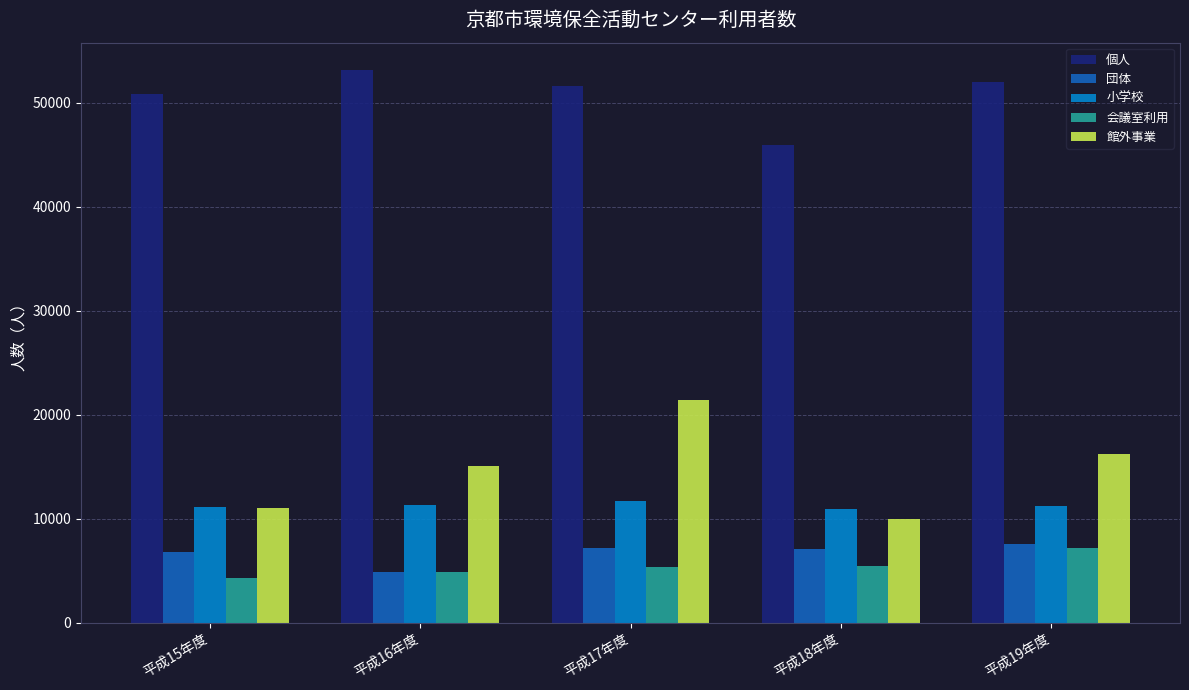

How many data points does each series have?

5